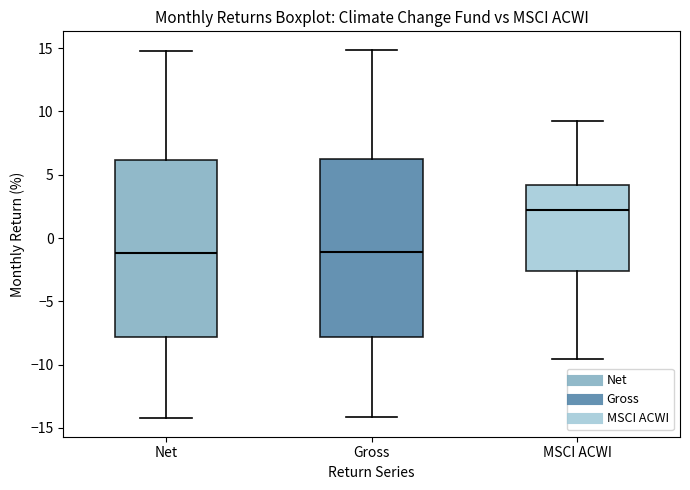

Reading left to right, read every box against the y-axis: the position of its median line, the range the box covers, and the ends of its whiskers. The values are not printed on the chart, so give them approximately, as read against the axis.

Net: median -1.0, box -8.0 to 6.0, whiskers -14.0 to 15.0
Gross: median -1.0, box -8.0 to 6.5, whiskers -14.0 to 15.0
MSCI ACWI: median 2.0, box -2.5 to 4.0, whiskers -9.5 to 9.0